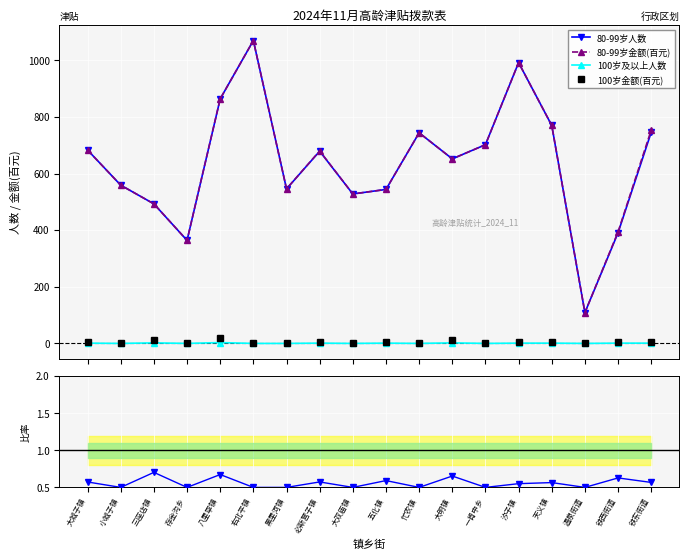

In 占比(scaled), how many points are higher than both neighbors (excluding endpoints)?

7